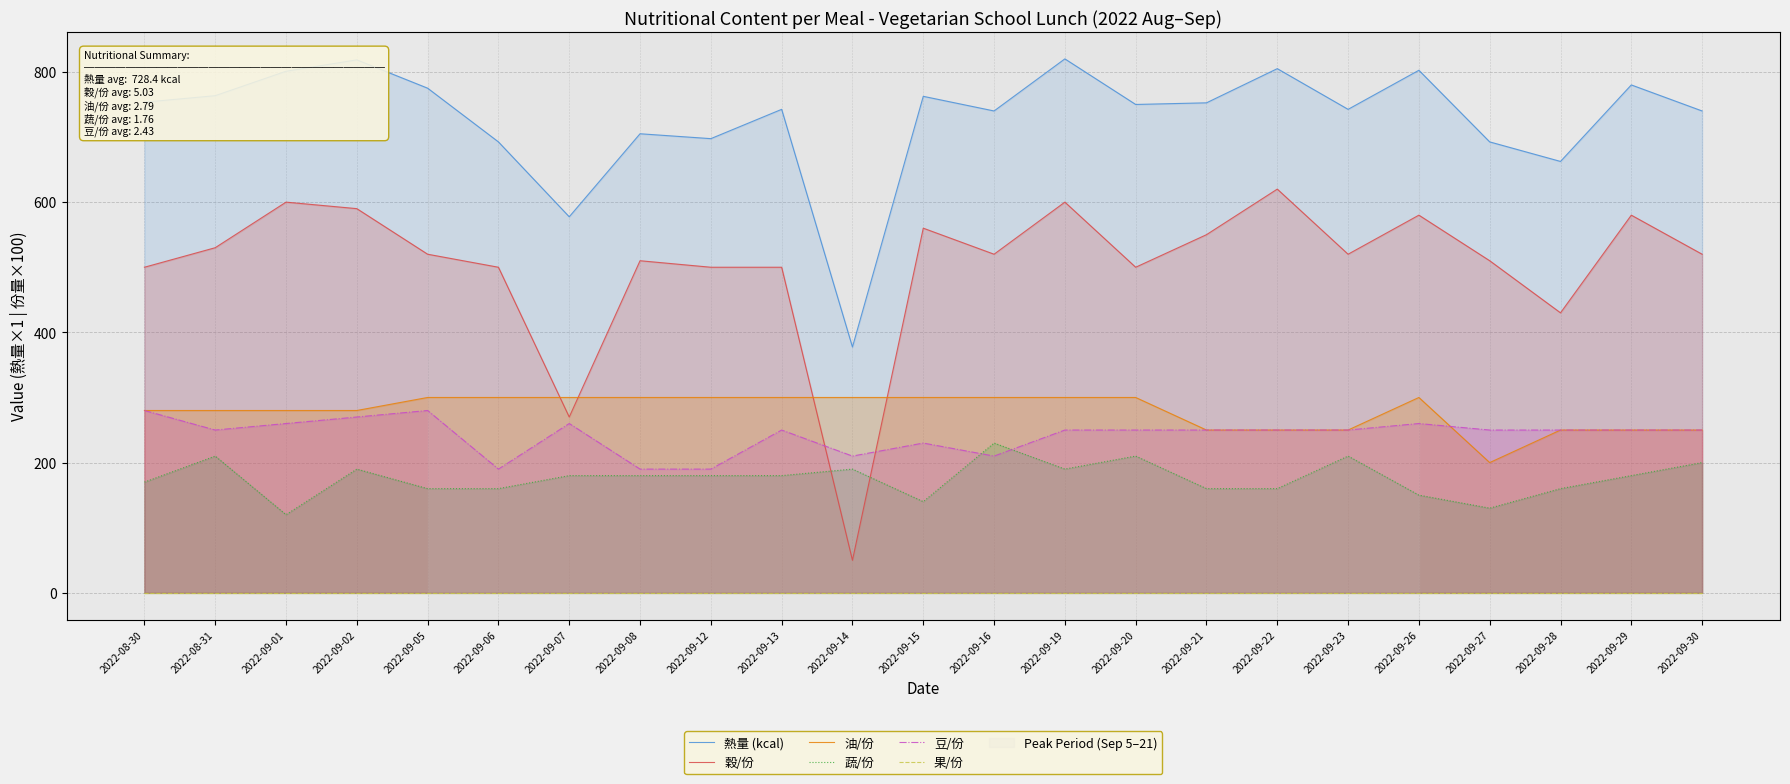

The value of 豆/份 at 2022-08-31 is 250.0. True or false?

True